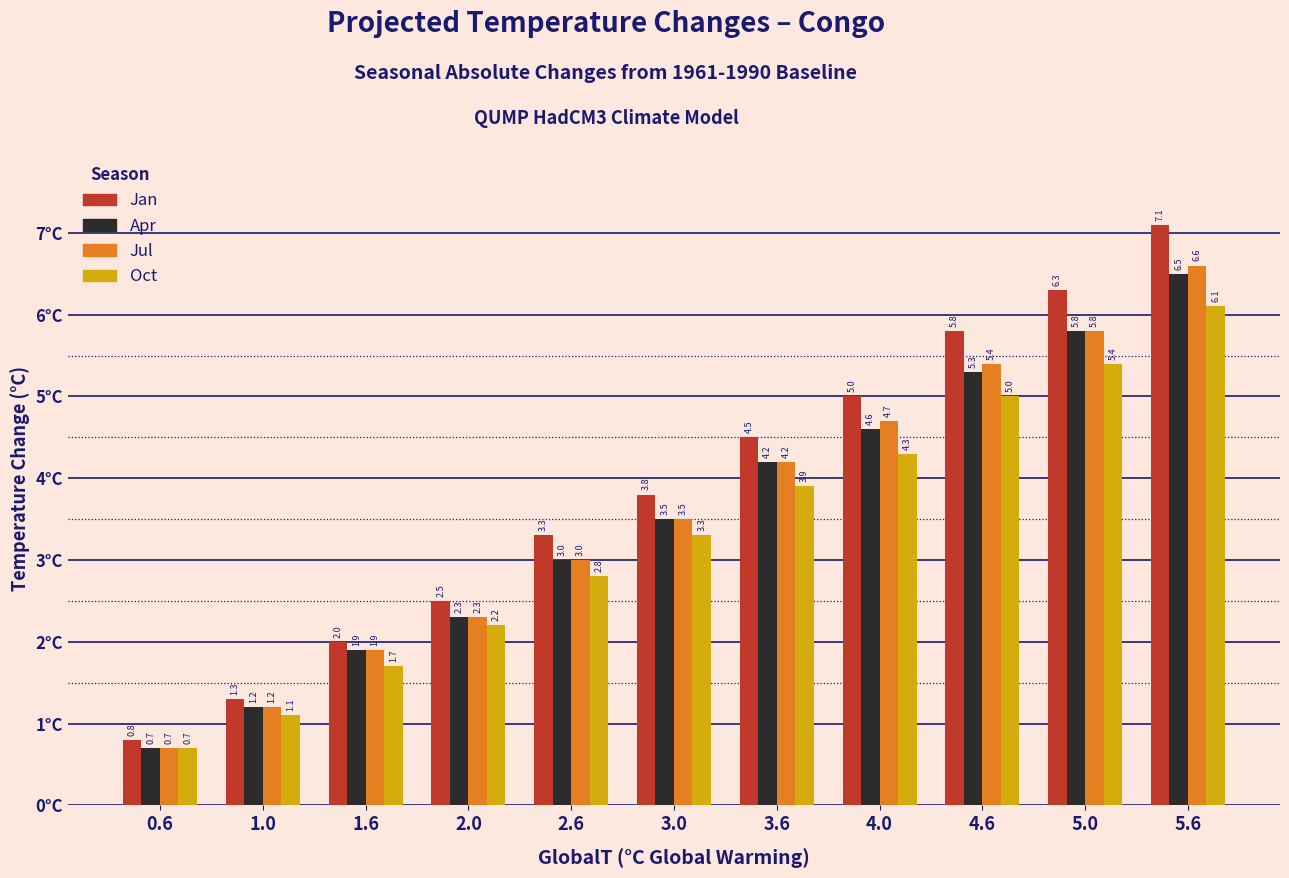

Reading left to right, what are all the values shown in this chart?

Jan: 0.6=0.8	1.0=1.3	1.6=2.0	2.0=2.5	2.6=3.3	3.0=3.8	3.6=4.5	4.0=5.0	4.6=5.8	5.0=6.3	5.6=7.1
Apr: 0.6=0.7	1.0=1.2	1.6=1.9	2.0=2.3	2.6=3.0	3.0=3.5	3.6=4.2	4.0=4.6	4.6=5.3	5.0=5.8	5.6=6.5
Jul: 0.6=0.7	1.0=1.2	1.6=1.9	2.0=2.3	2.6=3.0	3.0=3.5	3.6=4.2	4.0=4.7	4.6=5.4	5.0=5.8	5.6=6.6
Oct: 0.6=0.7	1.0=1.1	1.6=1.7	2.0=2.2	2.6=2.8	3.0=3.3	3.6=3.9	4.0=4.3	4.6=5.0	5.0=5.4	5.6=6.1